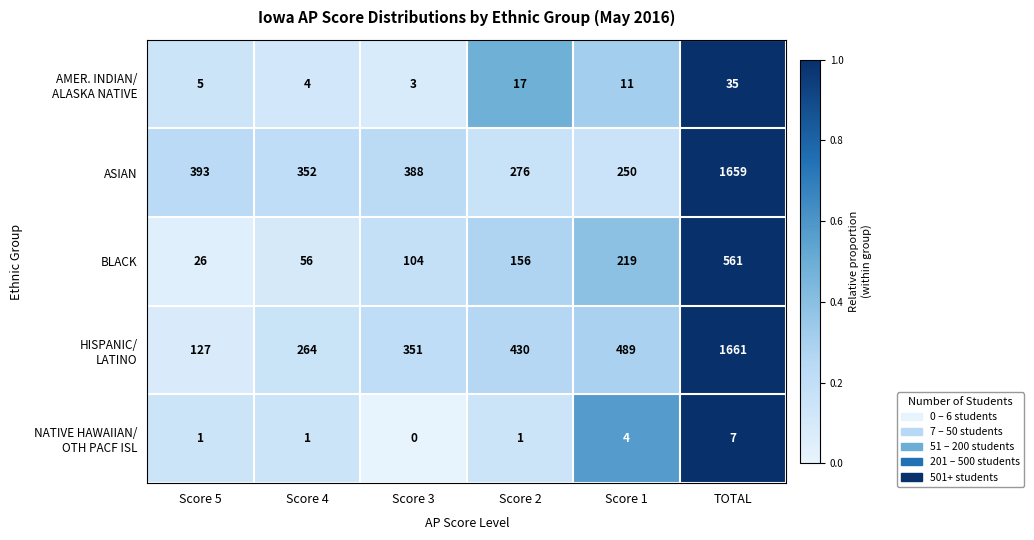

Between Score 2 and Score 1, which series saw the biggest shift?

BLACK